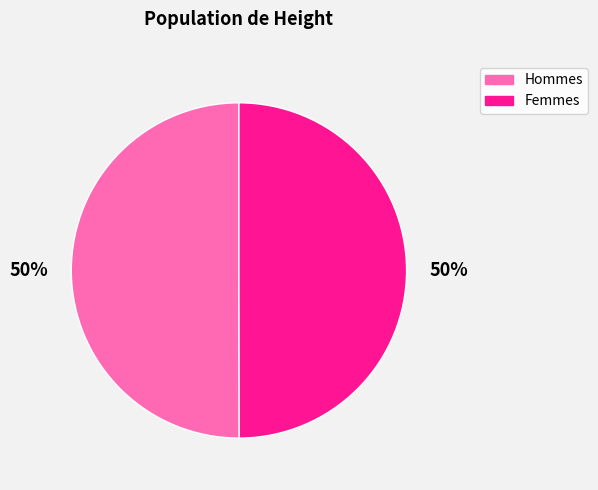

Combined, do Hommes and Femmes account for over 50%?

Yes